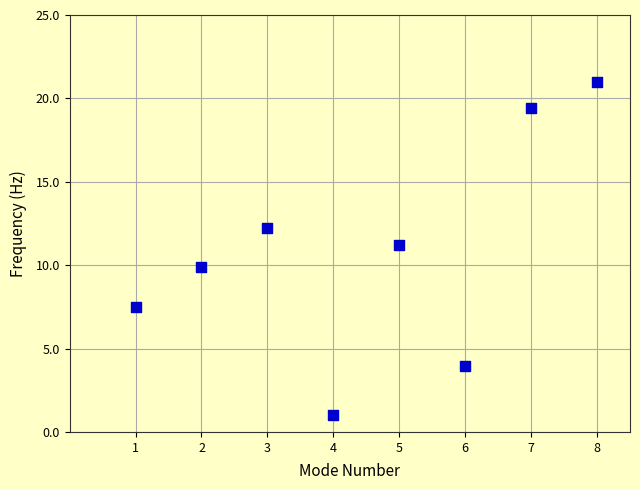

What is the average Y value?

10.8